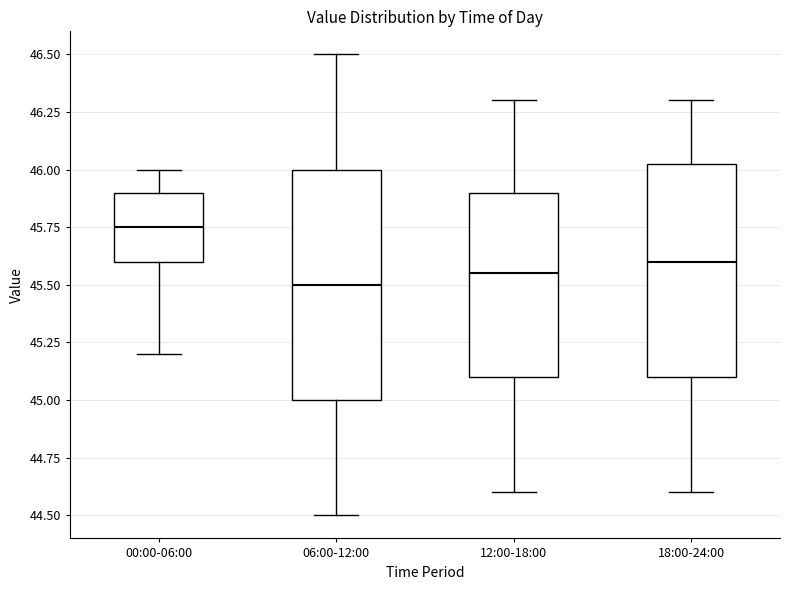

Which box is the tallest, from its lower edge to its upper edge?

06:00-12:00